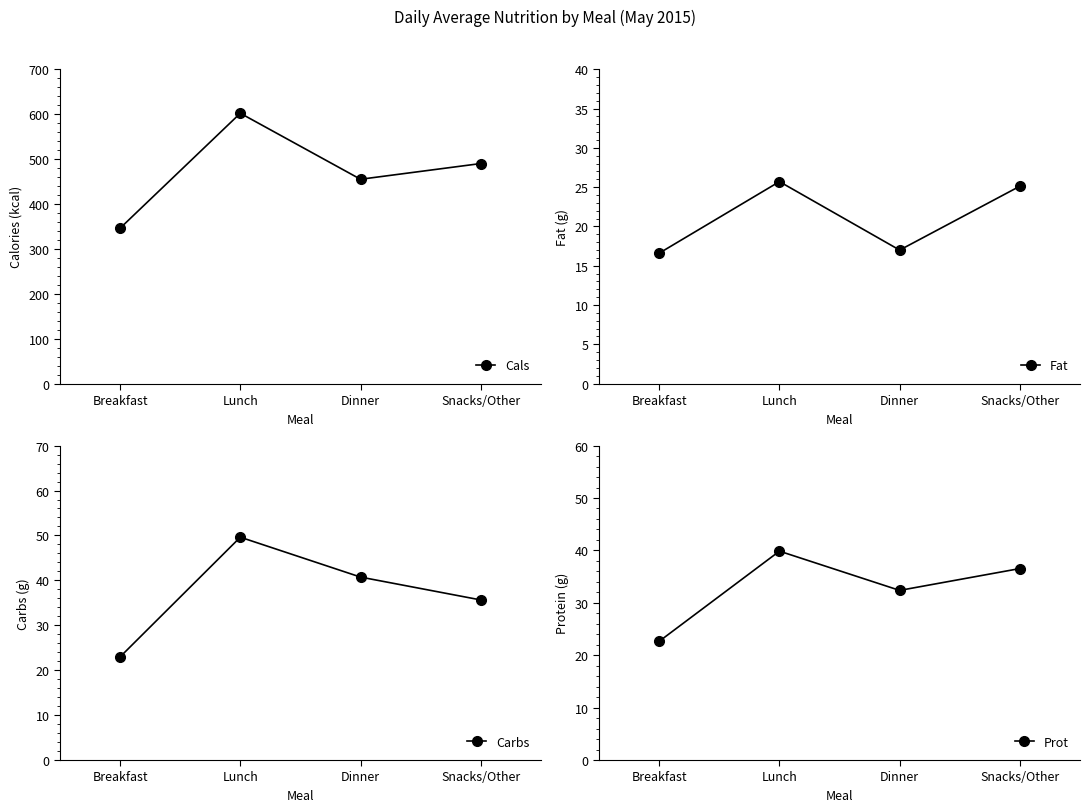

What is the sum of all Prot values?

131.4